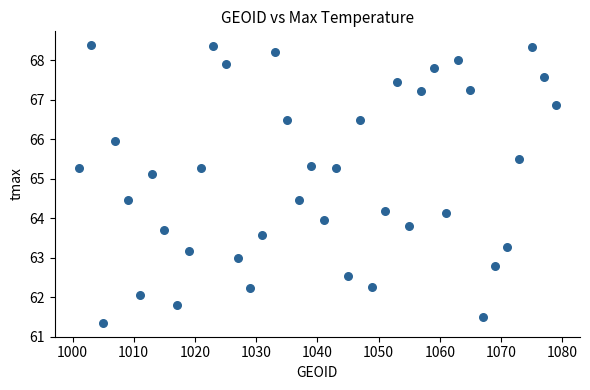

What is the range of Y values (max minus min)?

7.0